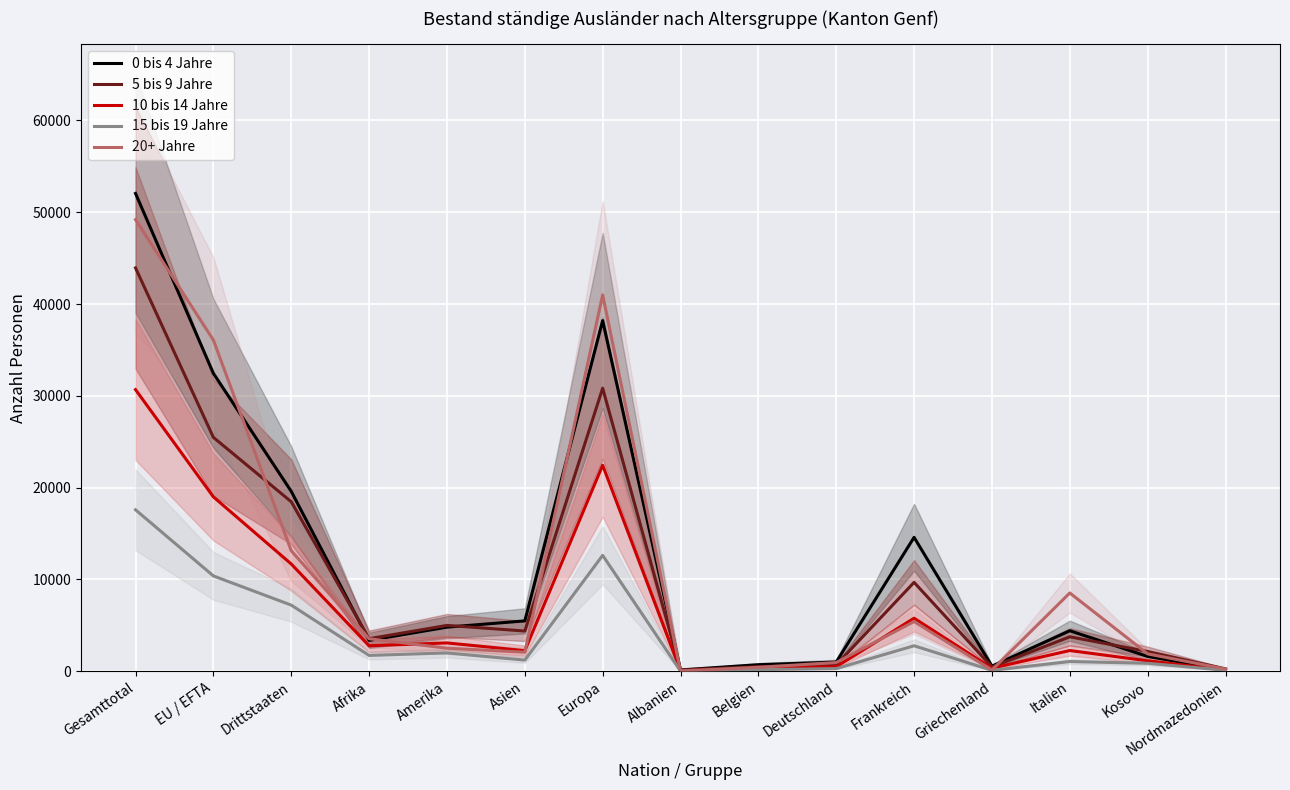

Rank the series at Deutschland from highest to lowest value.

0 bis 4 Jahre, 20+ Jahre, 5 bis 9 Jahre, 10 bis 14 Jahre, 15 bis 19 Jahre